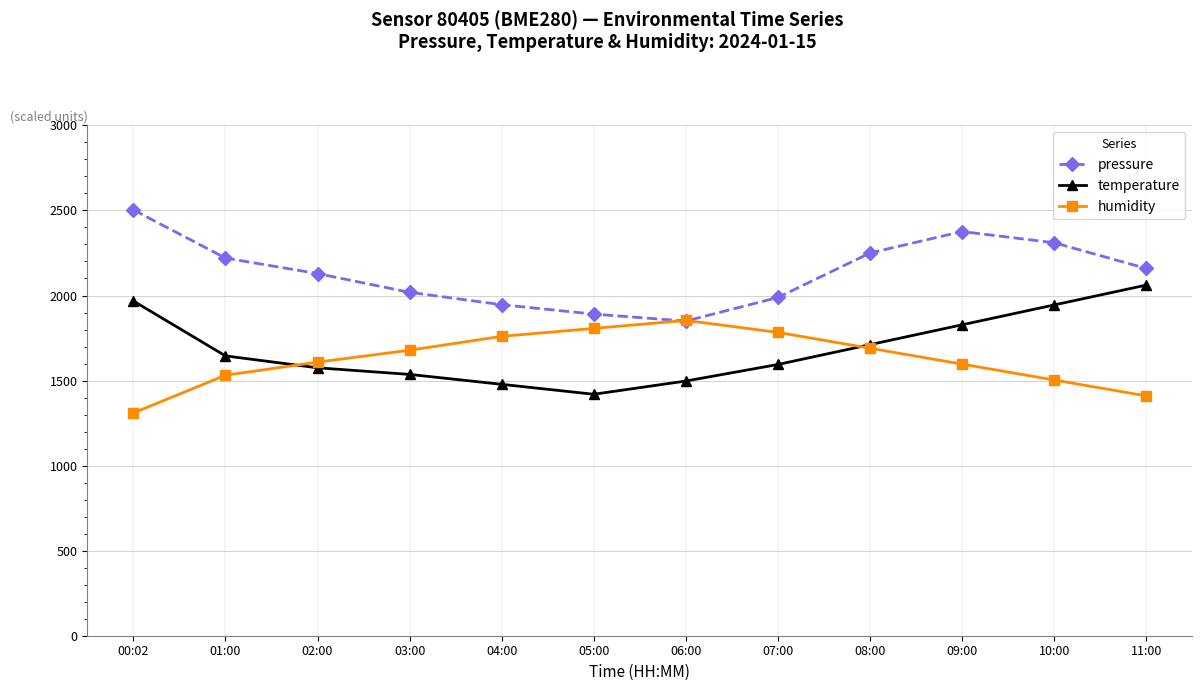

What is the label of the 12th point from the left?

11:00